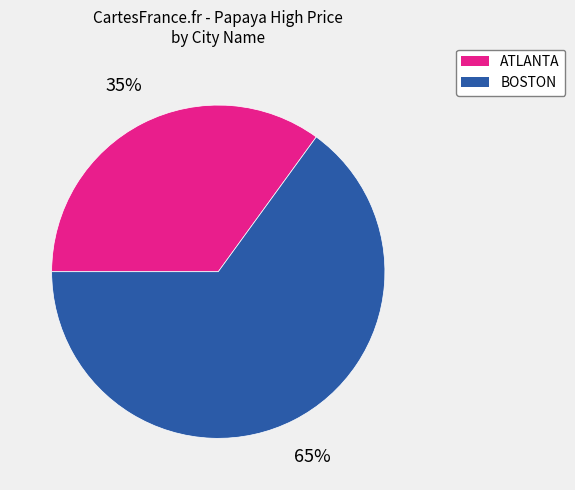

To the nearest percent, what is the difference between the largest and smallest slice percentages?

30%